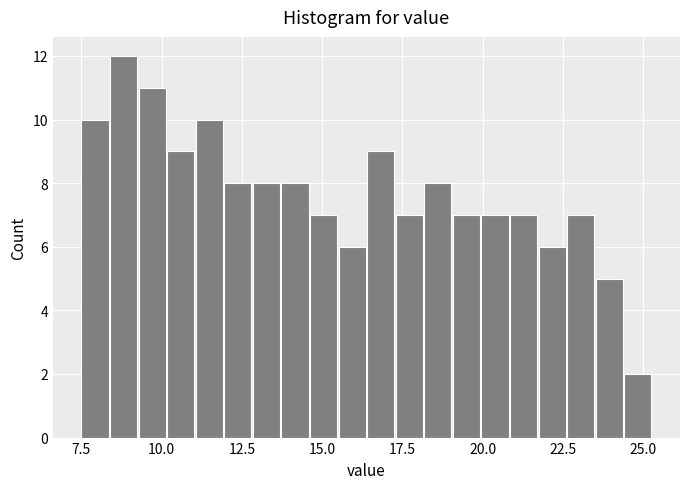

Around what value on the x-axis is the tallest bar? Give the approximate position of its centre, as read against the axis.

9.0